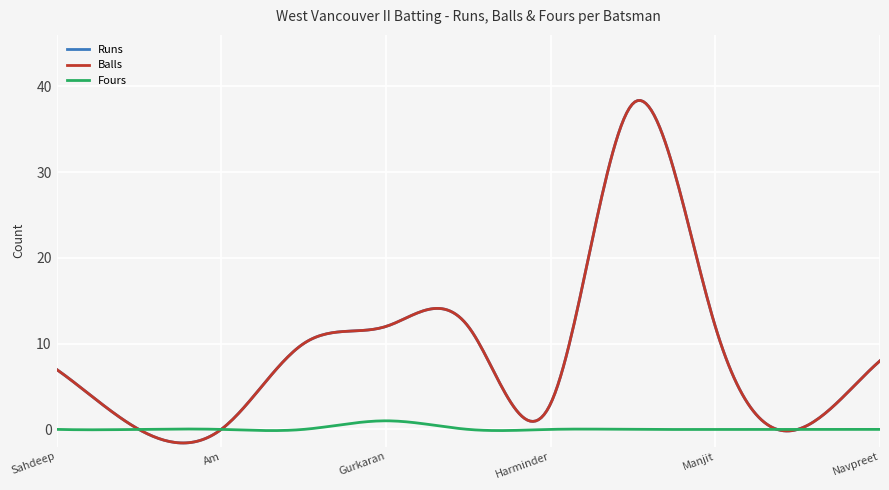

Is this an area chart (filled region under the line)?

No